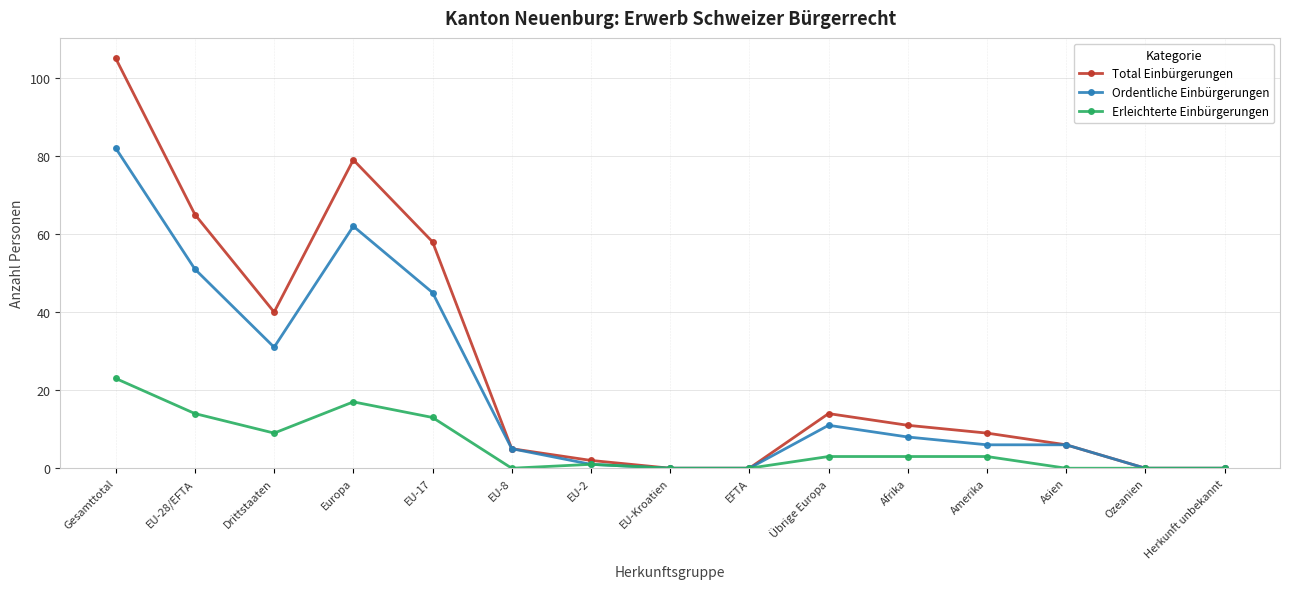

Which series has the largest range (max minus min)?

Total Einbürgerungen